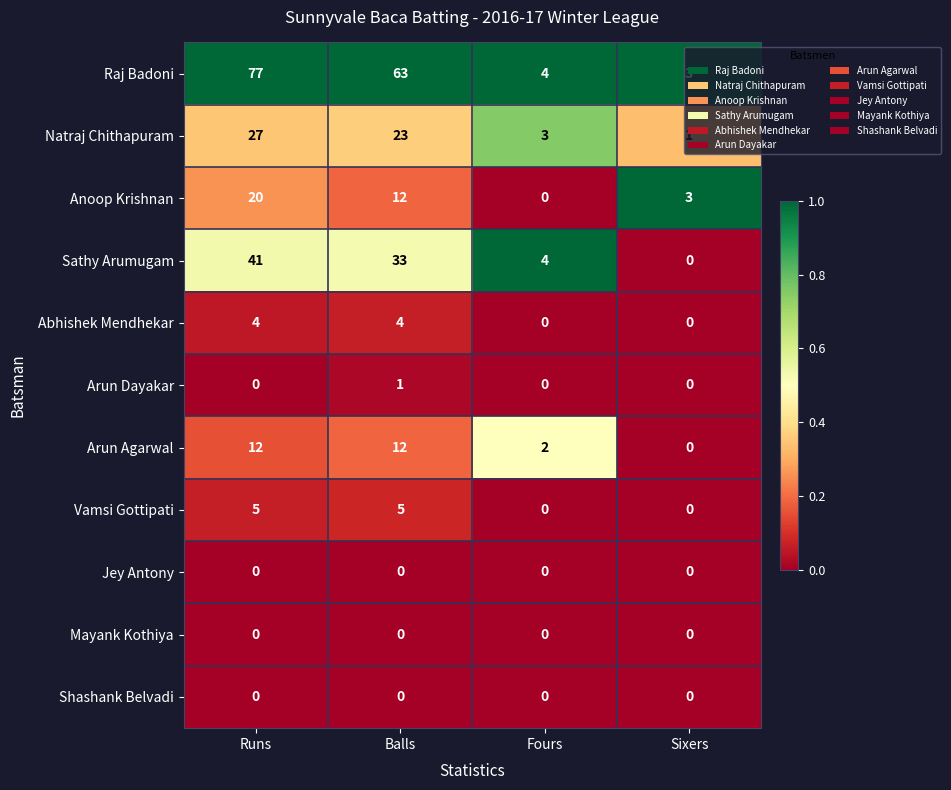

Which series has the largest total across all categories?

Raj Badoni